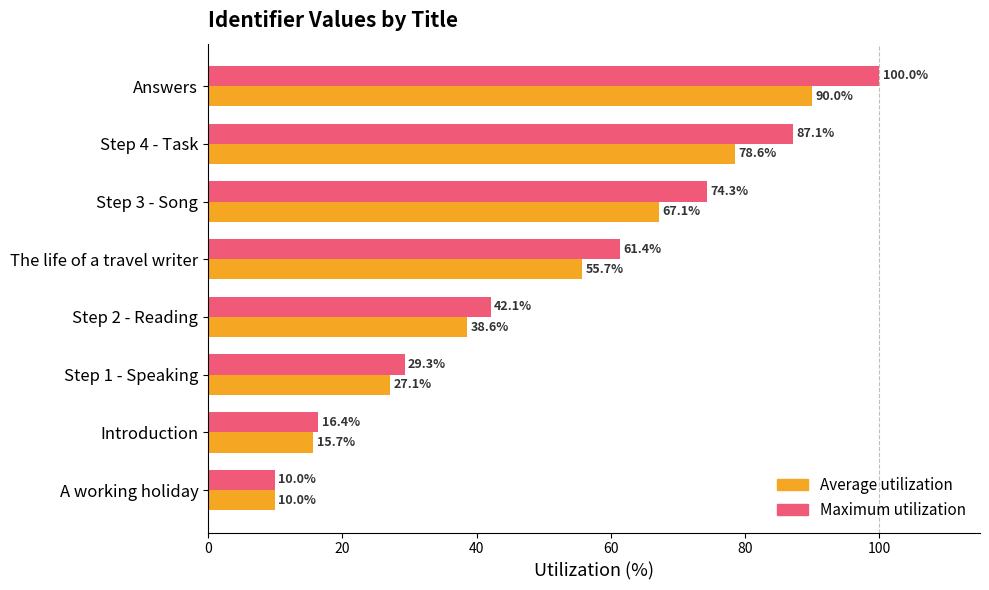

How many data points in Maximum utilization are above 61?

4